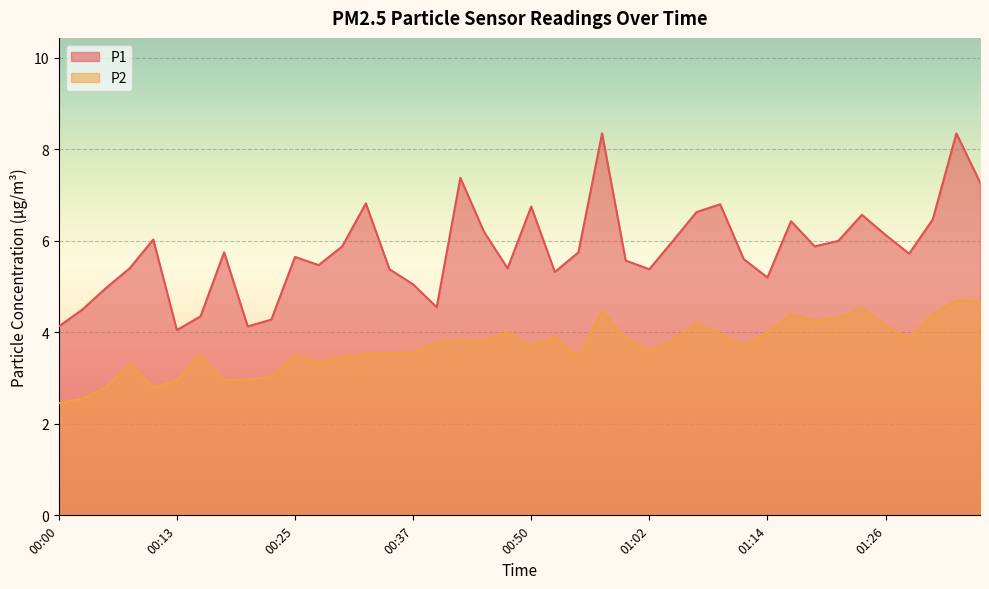

Between 00:35 and 00:15, which is larger?

00:35